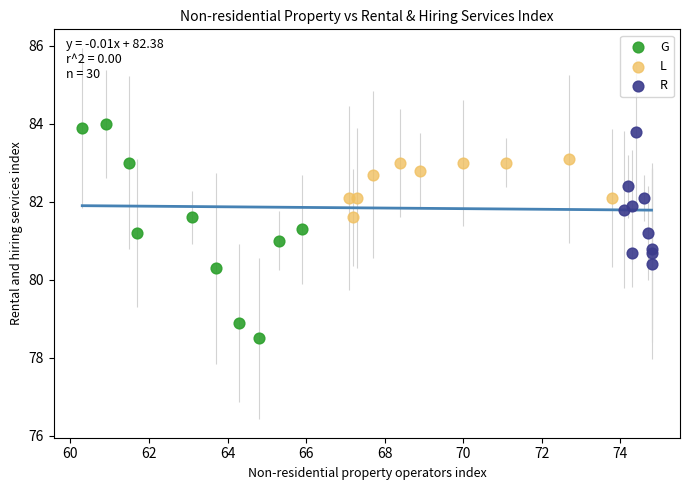

What are all the series names shown in the legend?

G, L, R